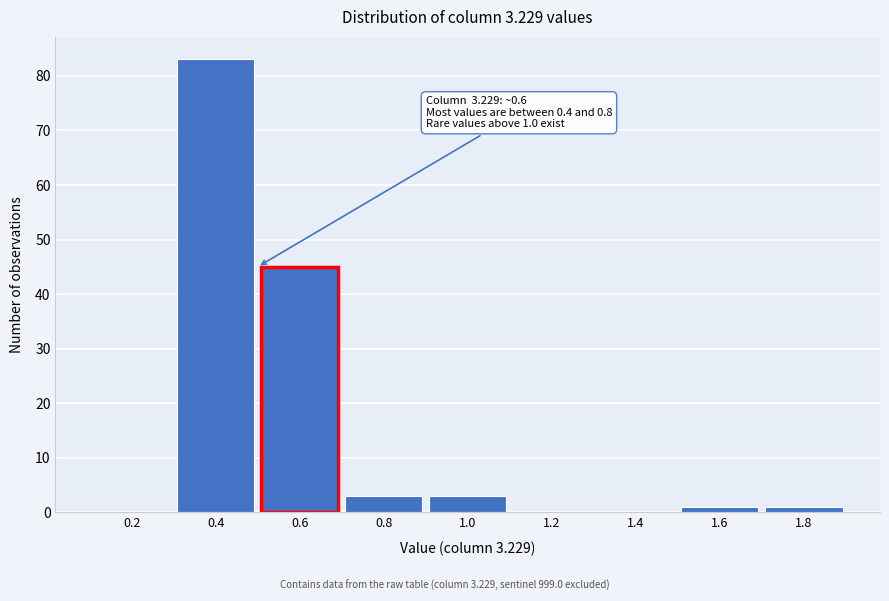

Reading left to right, transcribe all the data shown in this chart.

0.2=0	0.4=83	0.6=45	0.8=3	1.0=3	1.2=0	1.4=0	1.6=1	1.8=1